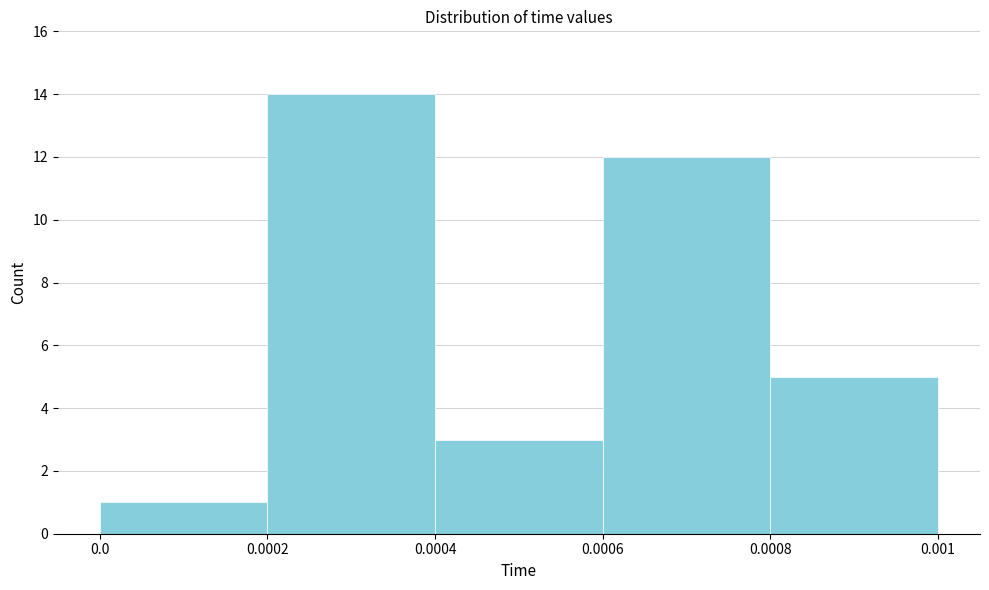

Reading left to right, transcribe this chart: for each bar, give the range it covers on the x-axis and its height. The values are not printed on the chart, so give them approximately, as read against the axis.

0.0 to 0.0002: 1
0.0002 to 0.0004: 14
0.0004 to 0.0006: 3
0.0006 to 0.0008: 12
0.0008 to 0.001: 5